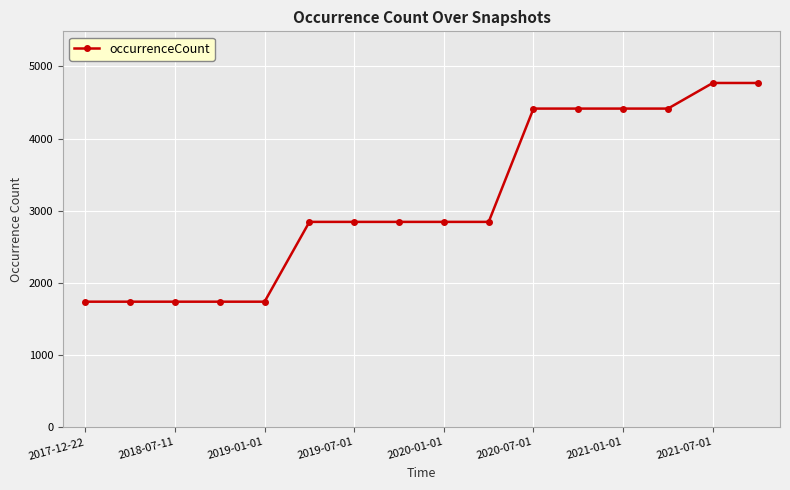

What is the smallest value displayed?

1740